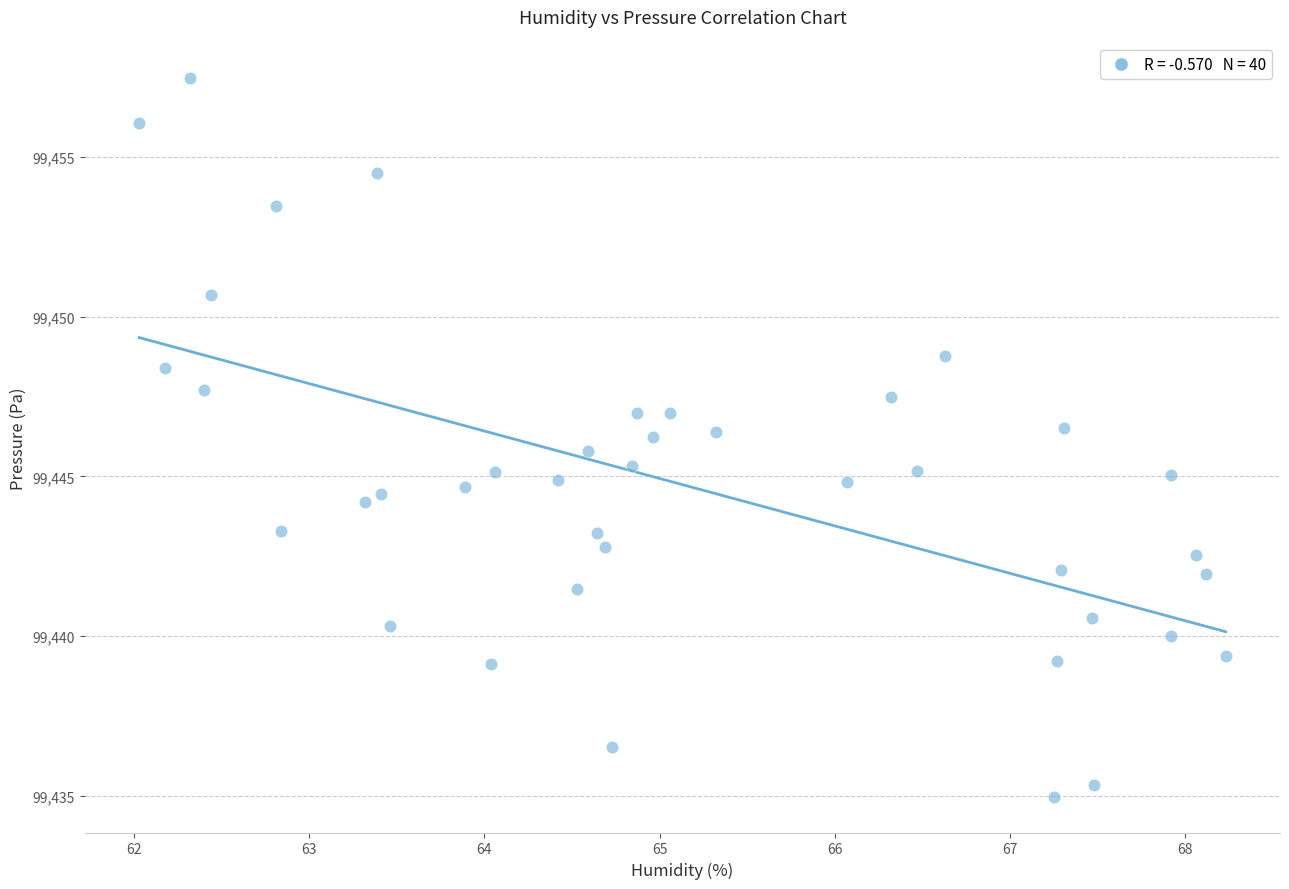

What is the range of X values (max minus min)?

6.2